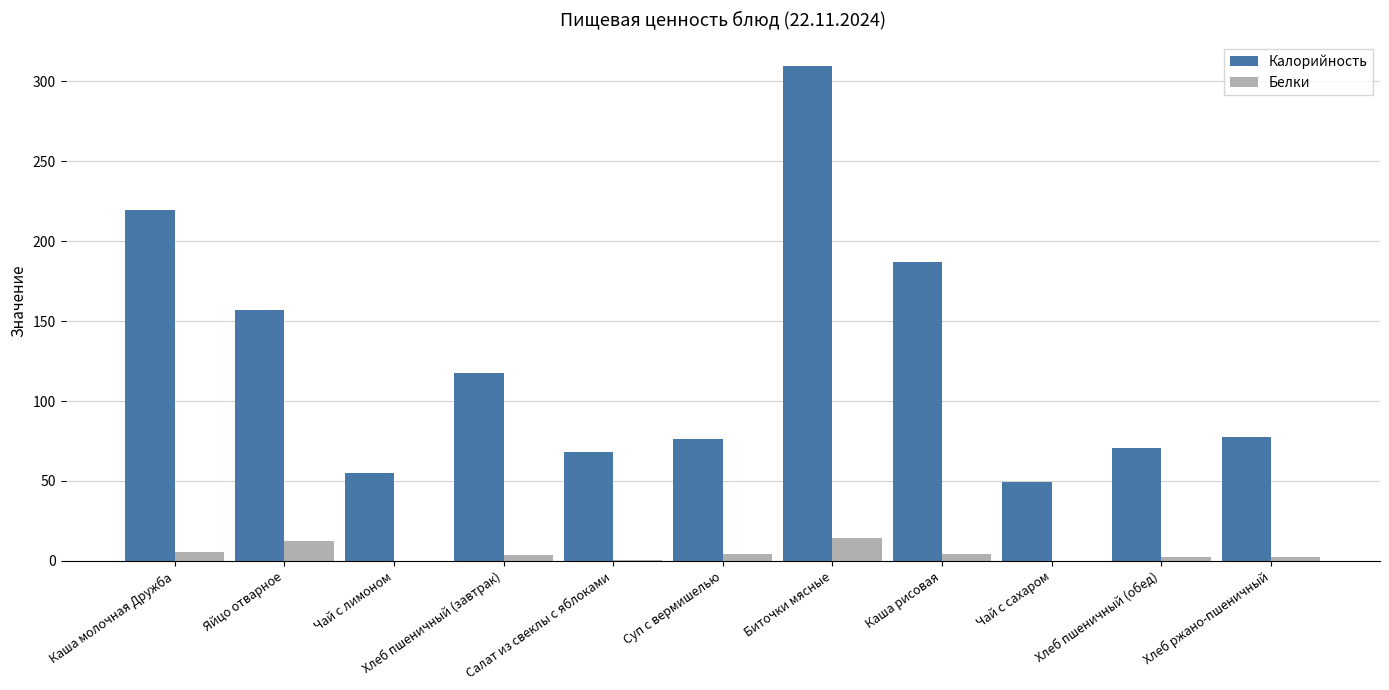

What is the approximate value of Калорийность at Биточки мясные?

309.3